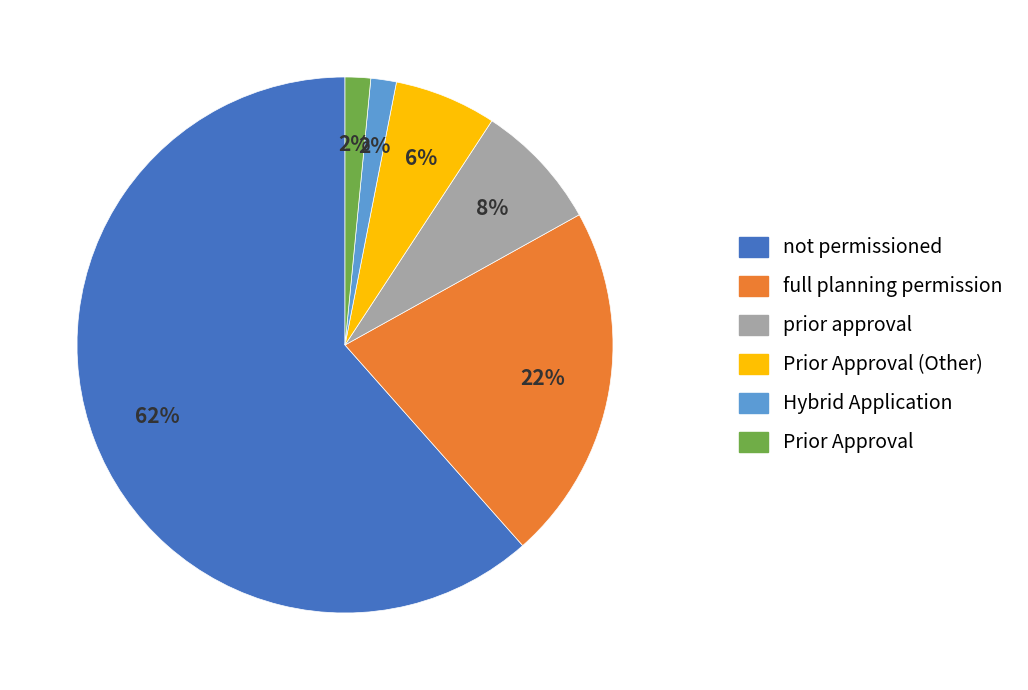

Is there any slice that represents more than half of the pie?

Yes